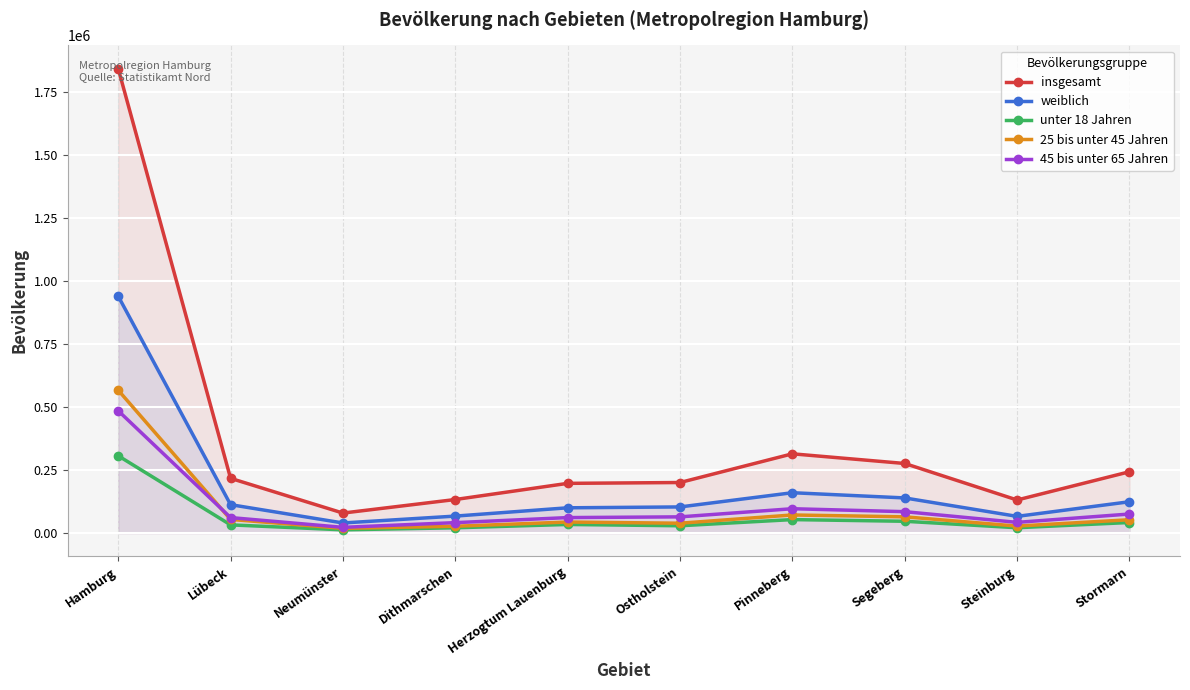

What is the difference between the maximum and minimum values in the insgesamt series?

1761692